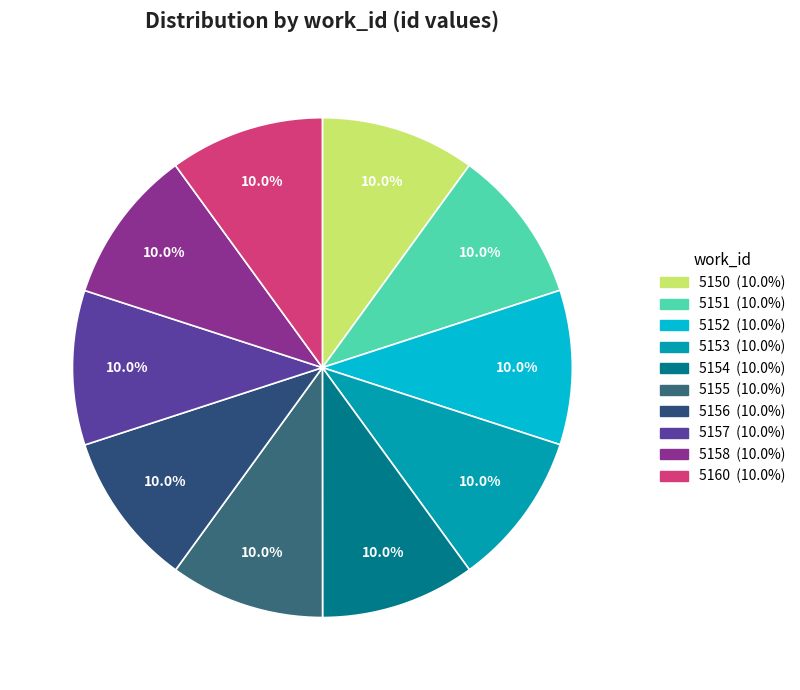

What percentage is NOT represented by 5154?

90.0%